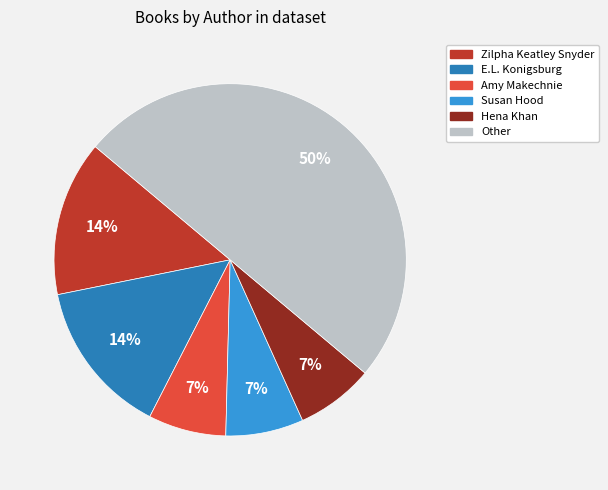

To the nearest percent, what is the difference between the largest and smallest slice percentages?

43%